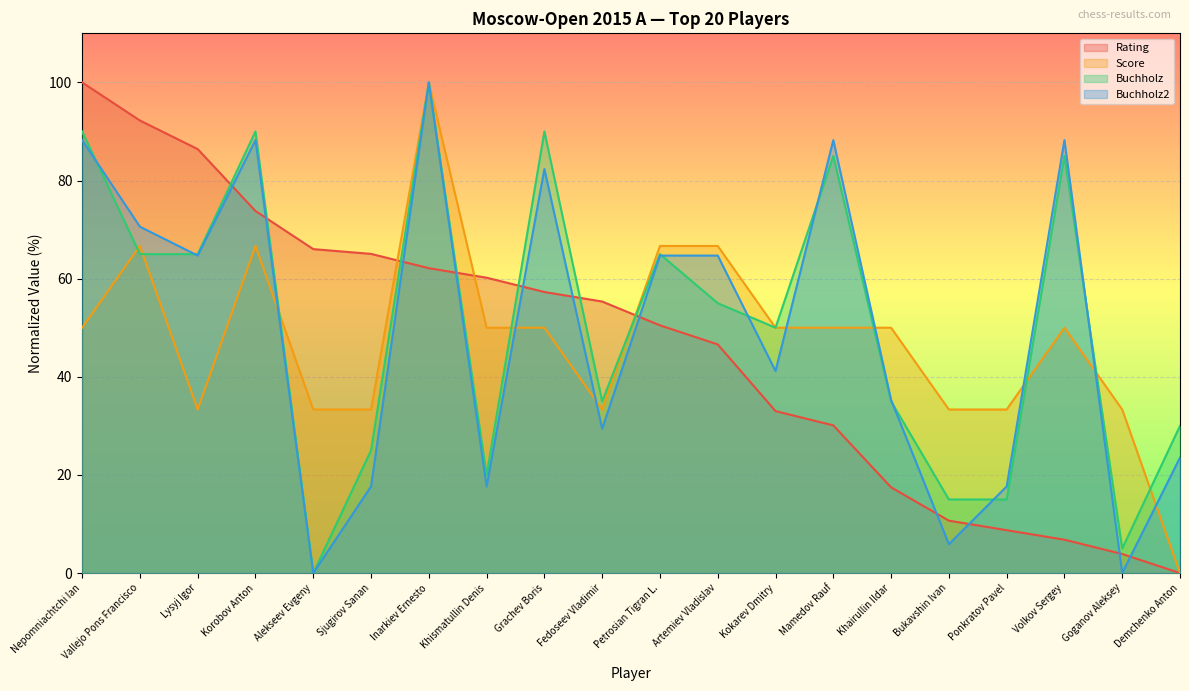

What is the difference between the Buchholz values at Lysyj Igor and Goganov Aleksey?

60.0